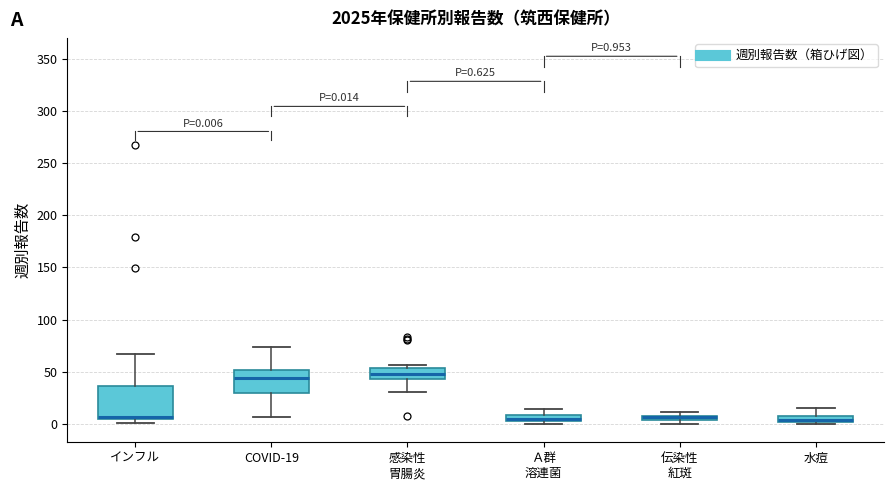

Comparing the boxes themselves (not the whiskers), which one is the tallest?

インフル